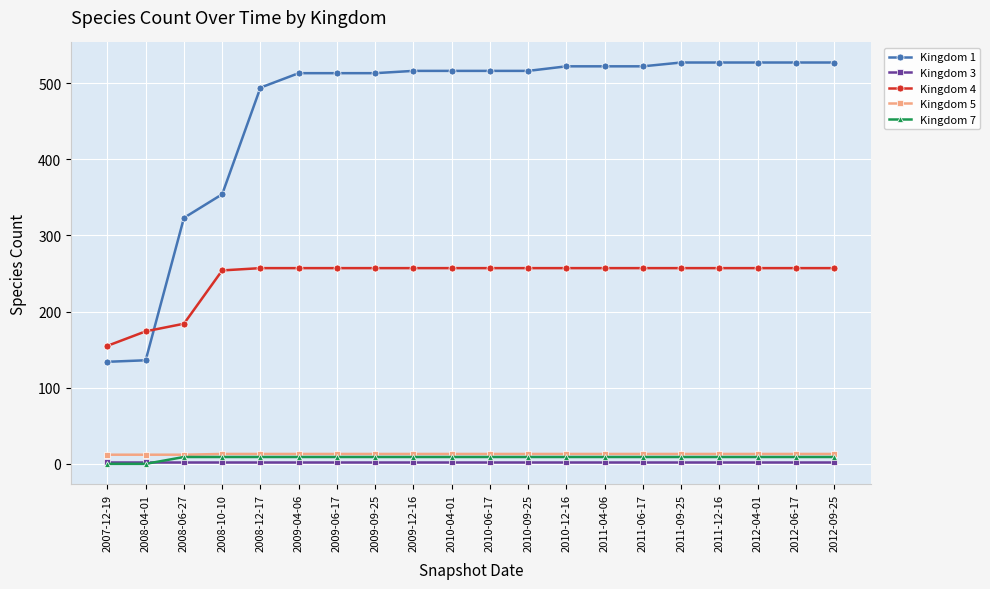

What position from the right is 2008-10-10?

17